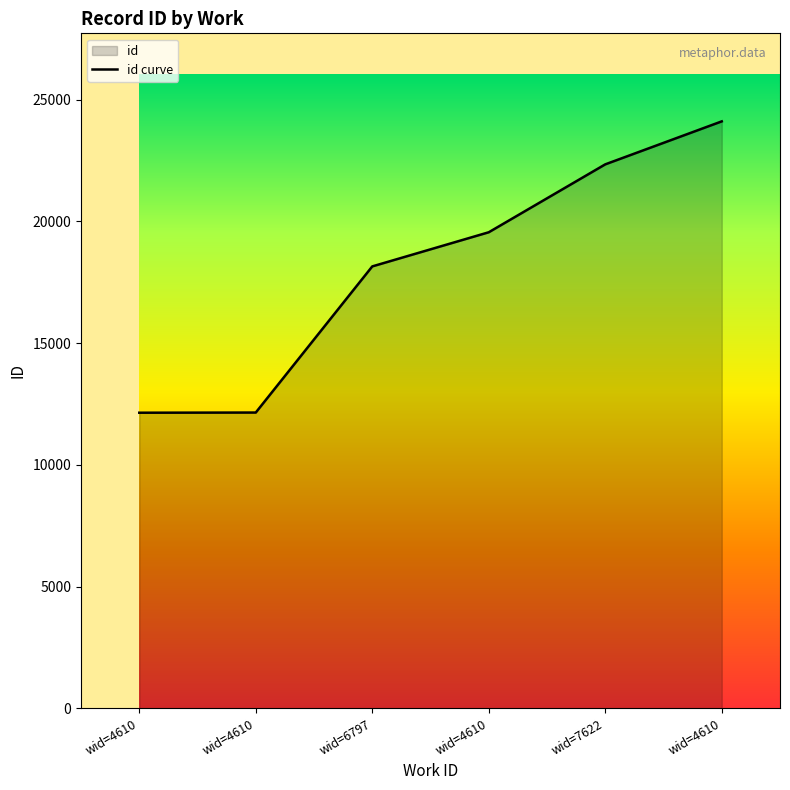

Approximately how many times larger is the value at wid=4610 compared to wid=4610?

0.5